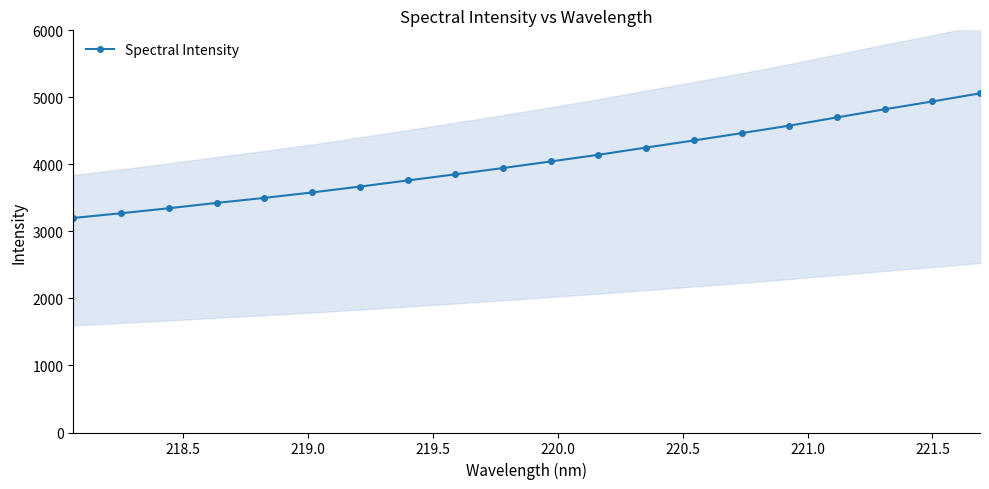

How many data points are above 4043?

10